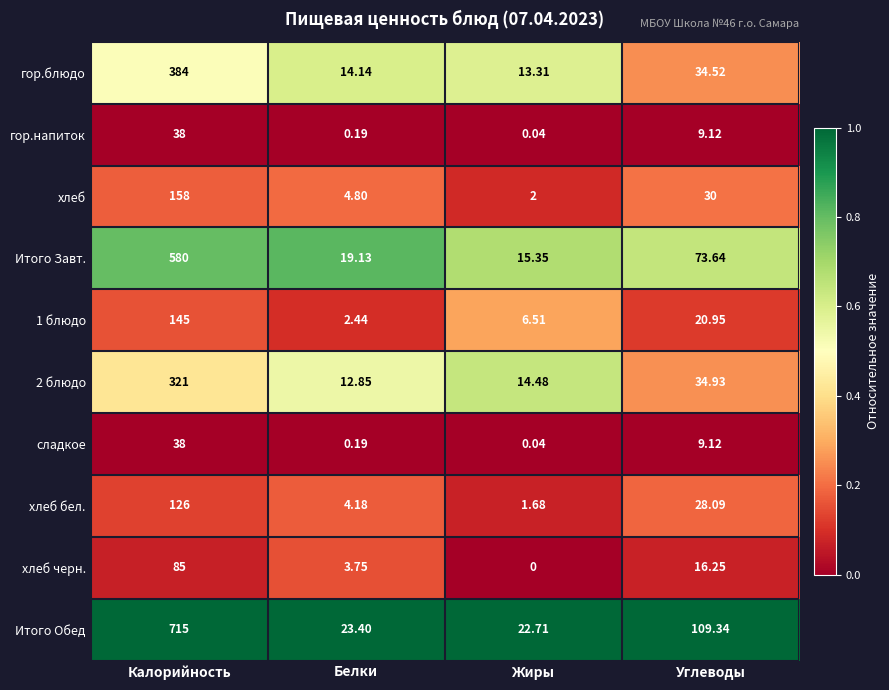

At which label is 1 блюдо closest to 73?

Углеводы